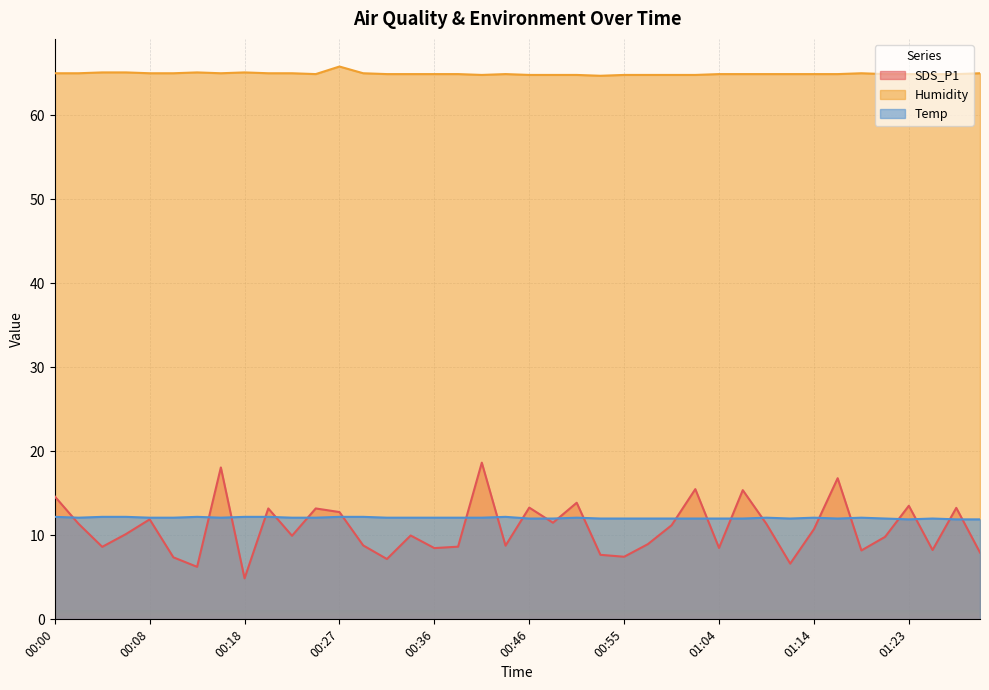

True or false: SDS_P1 and Humidity intersect in this chart.

False